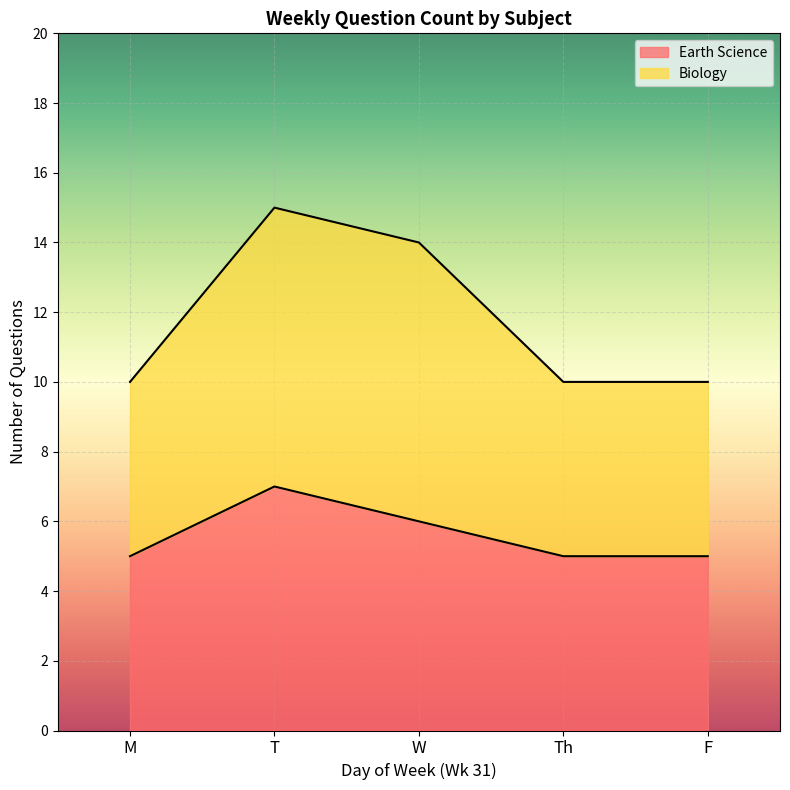

What is the spread (max minus min) of values at W?

8